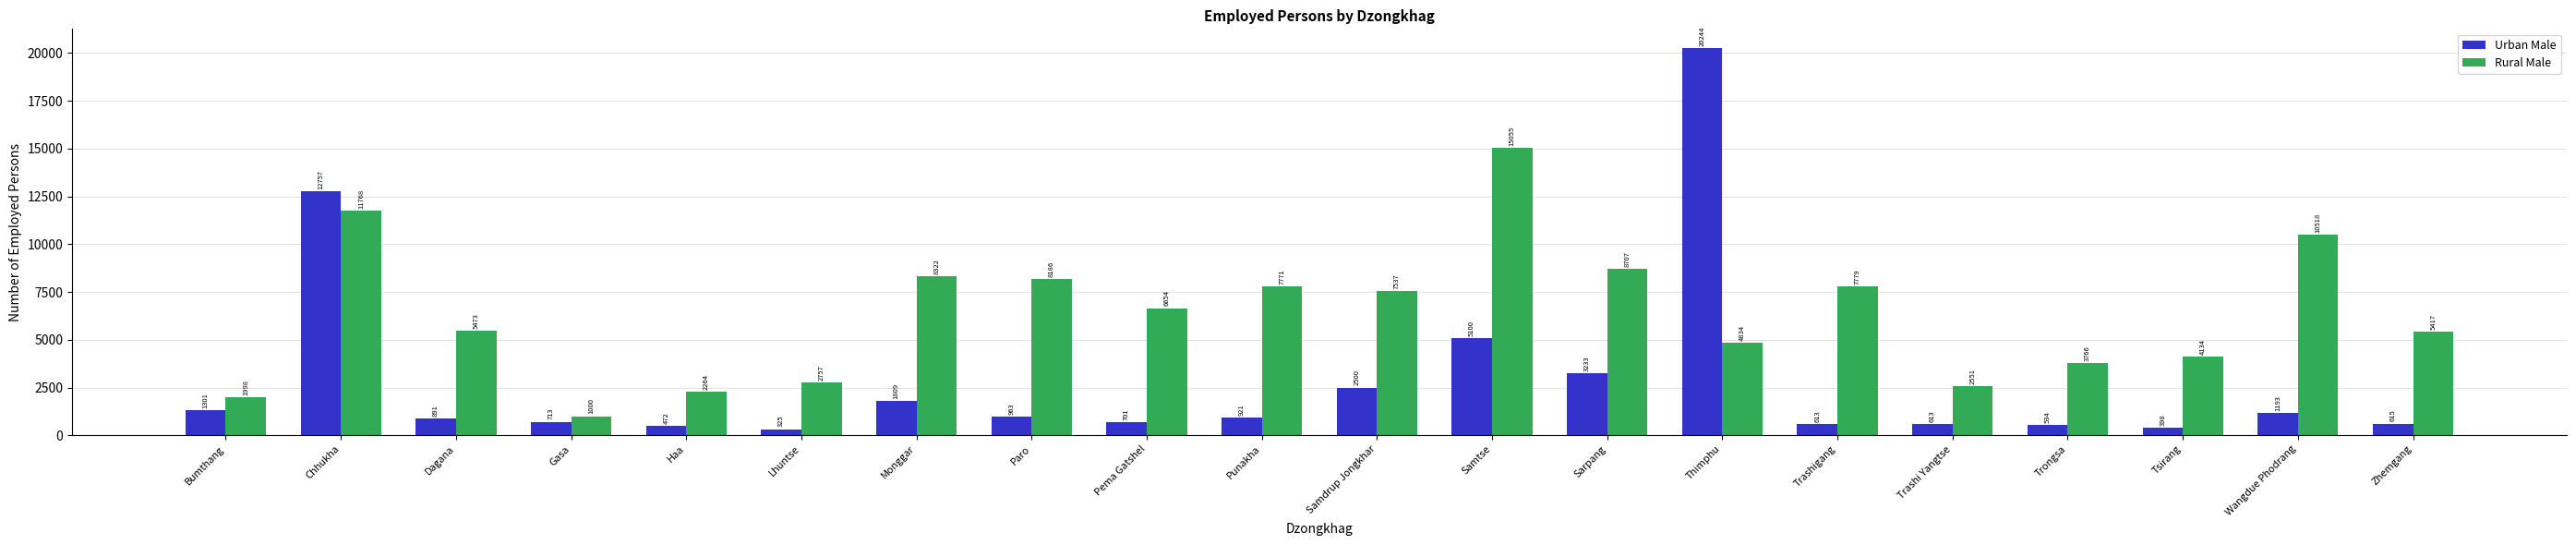

At which category is the sum across all series the highest?

Thimphu